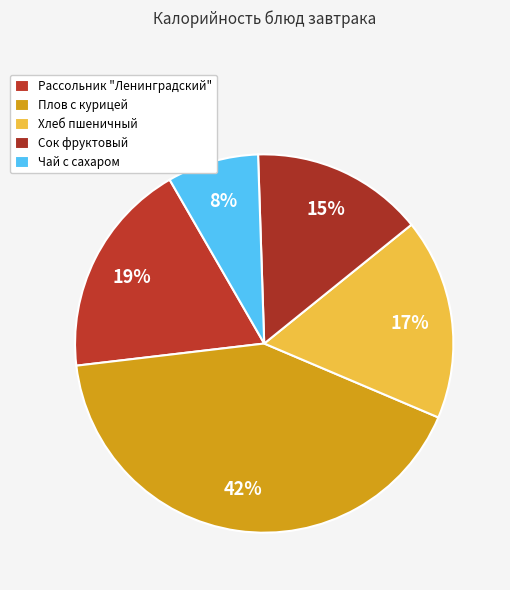

How many slices are in this pie chart?

5